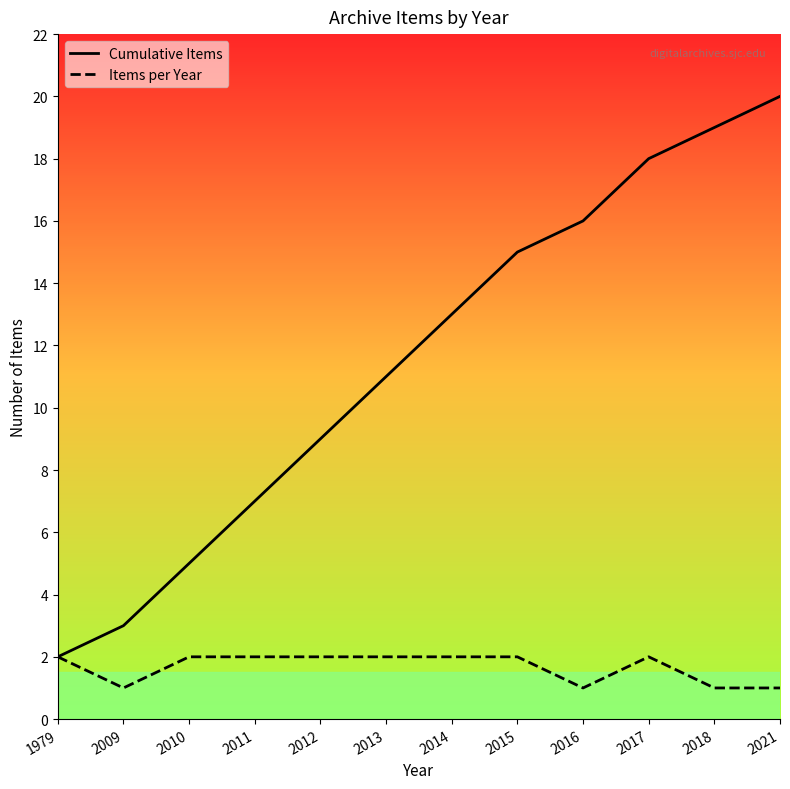

True or false: Items per Year has more than 0 points higher than both neighbors.

True